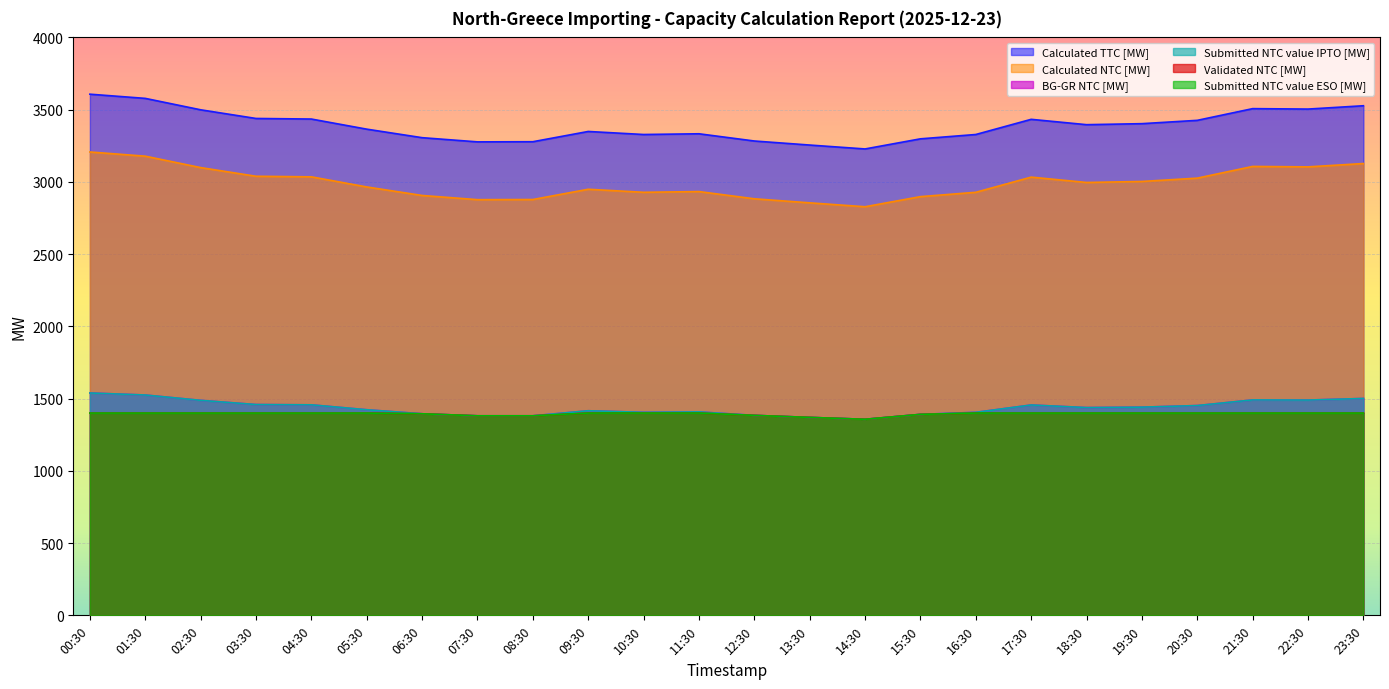

True or false: Calculated NTC [MW] and BG-GR NTC [MW] cross at least once.

False